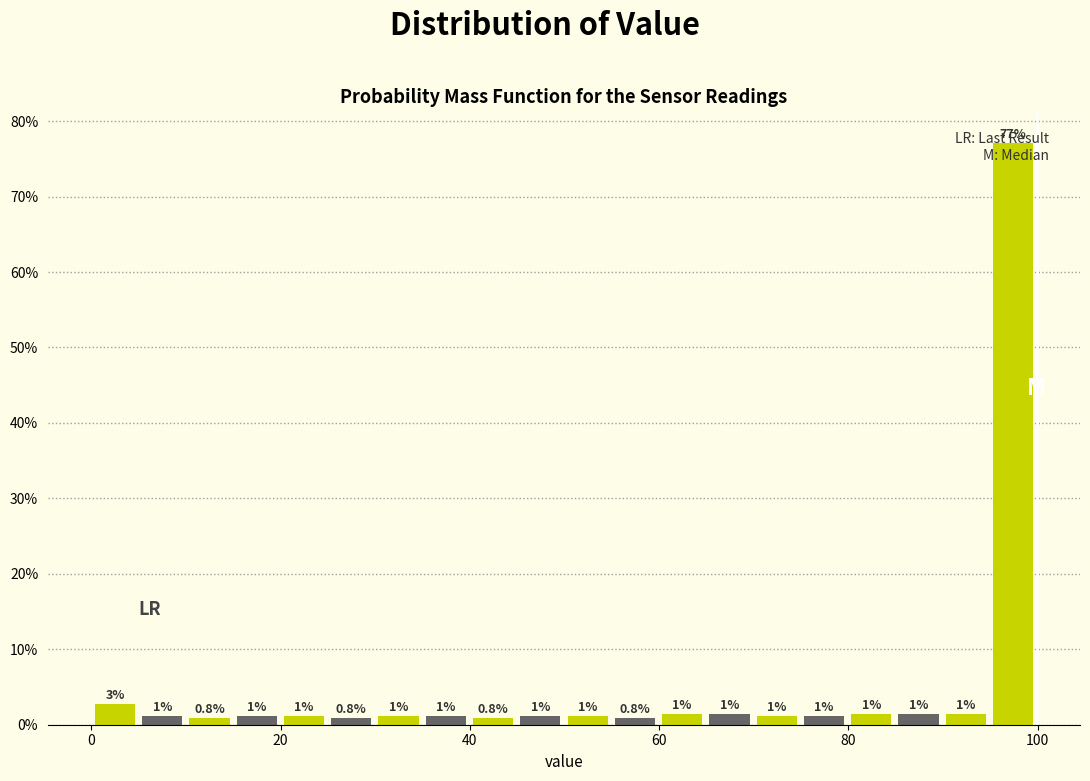

Around what value on the x-axis is the tallest bar? Give the approximate position of its centre, as read against the axis.

98